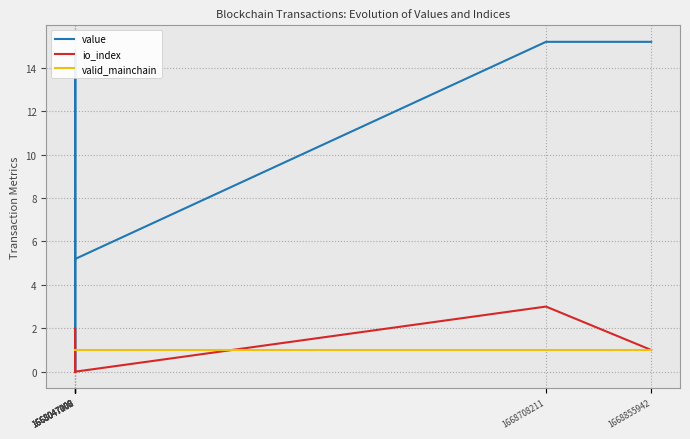

List the series in order of their peak value, lowest first.

valid_mainchain, io_index, value